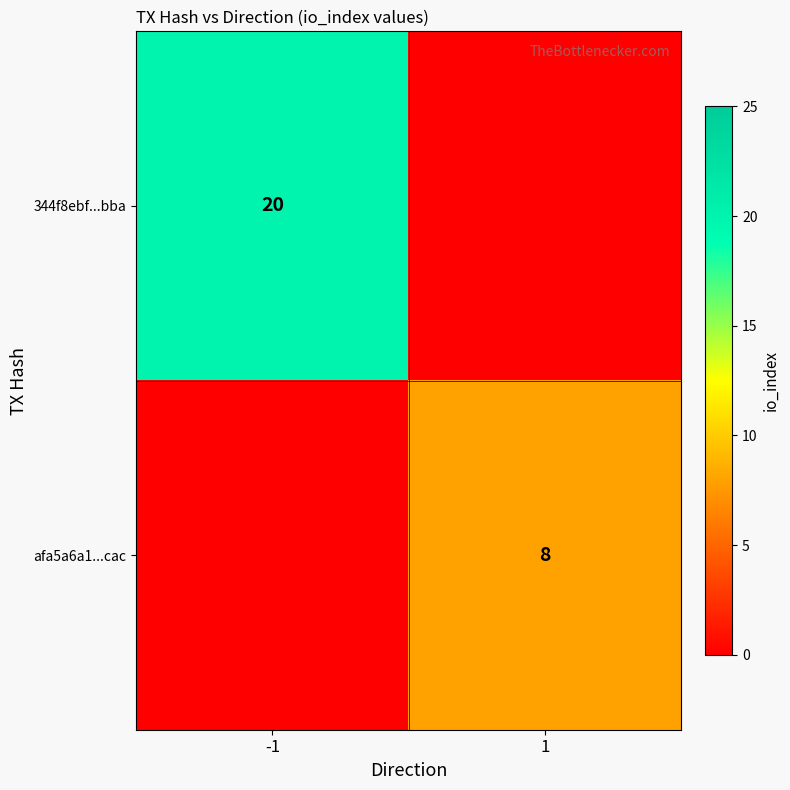

Is it true that 344f8ebf...bba equals 35 at -1?

False